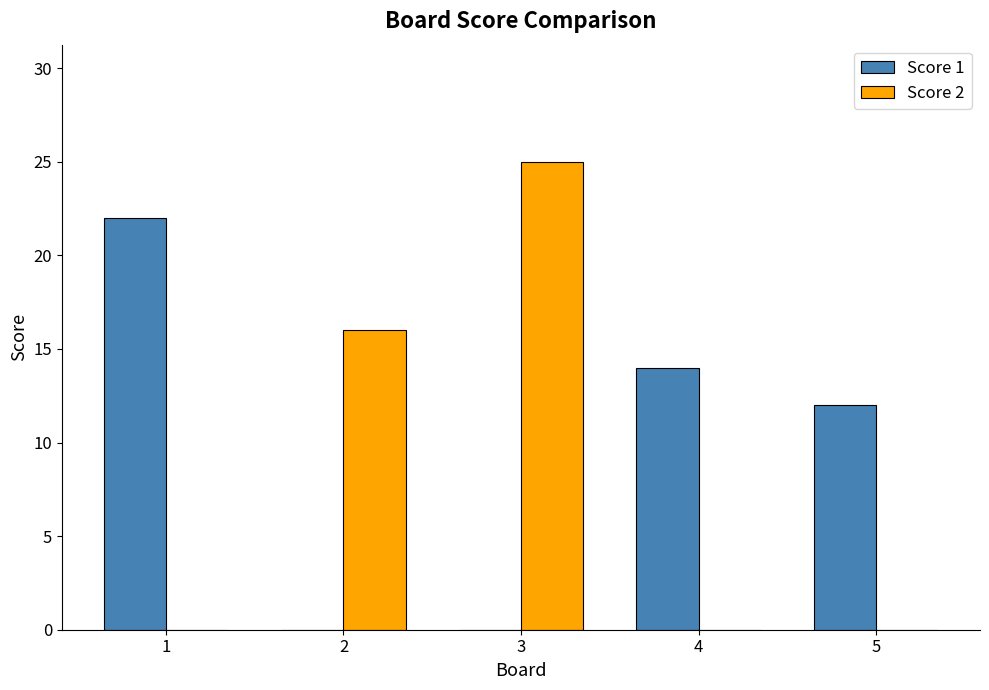

What is the spread (max minus min) of values at 4?

14